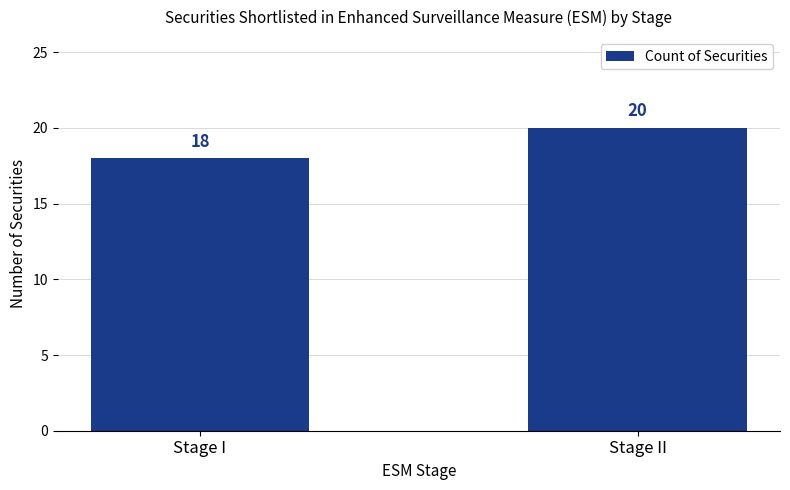

True or false: the data shows 18 at Stage I.

True